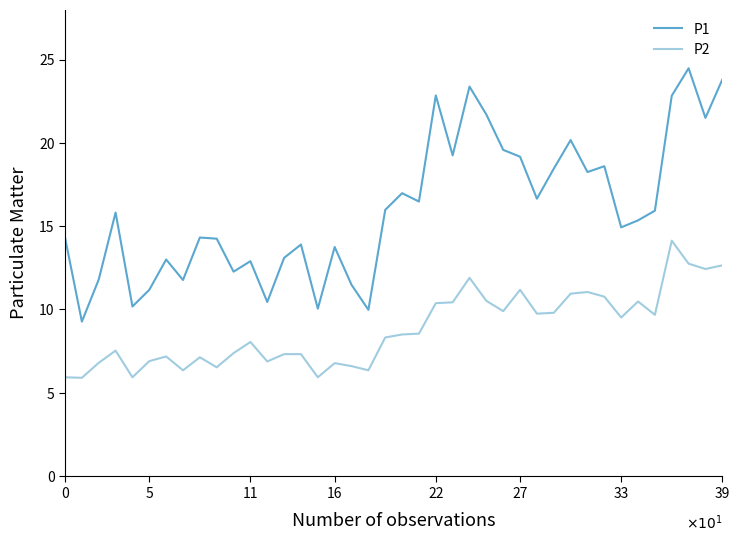

Count the number of categories in the chart.

40